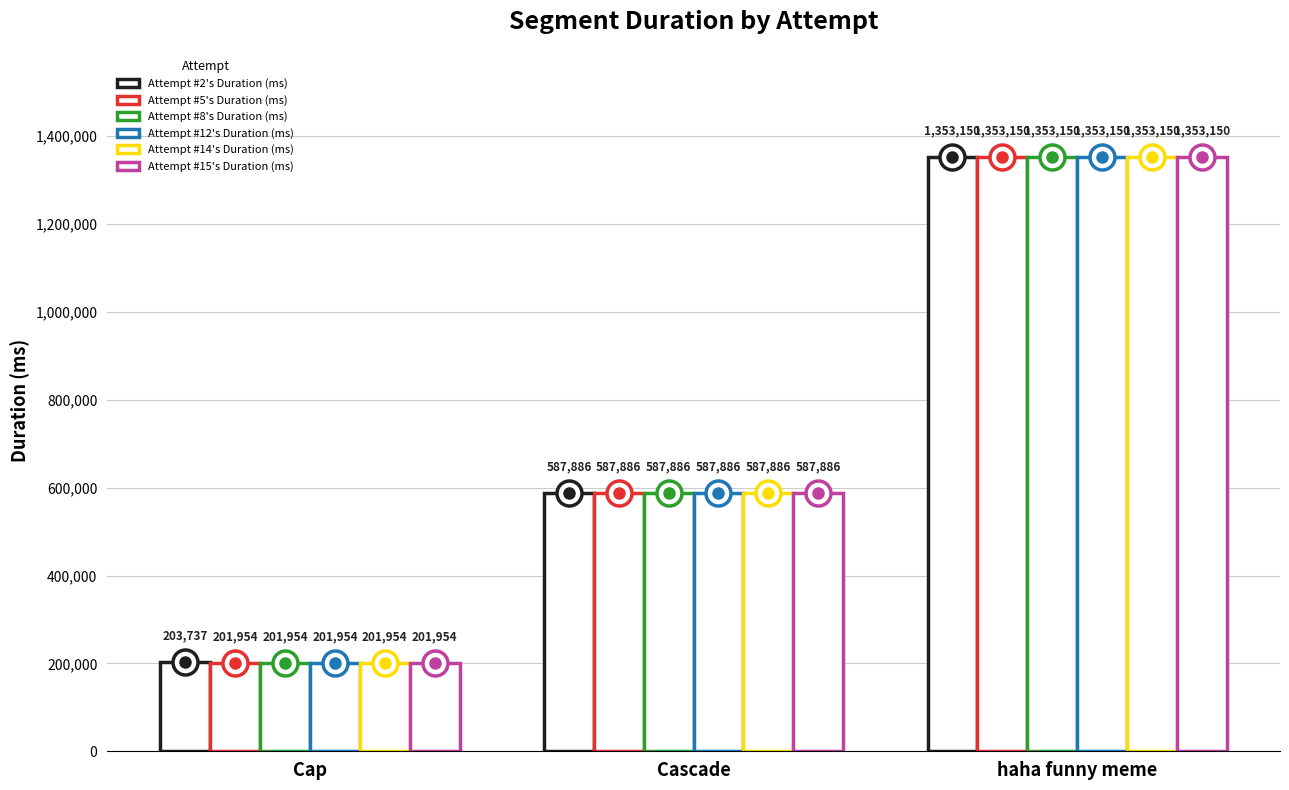

What is the difference between the second highest and minimum values in the Attempt #12's Duration (ms) series?

385932